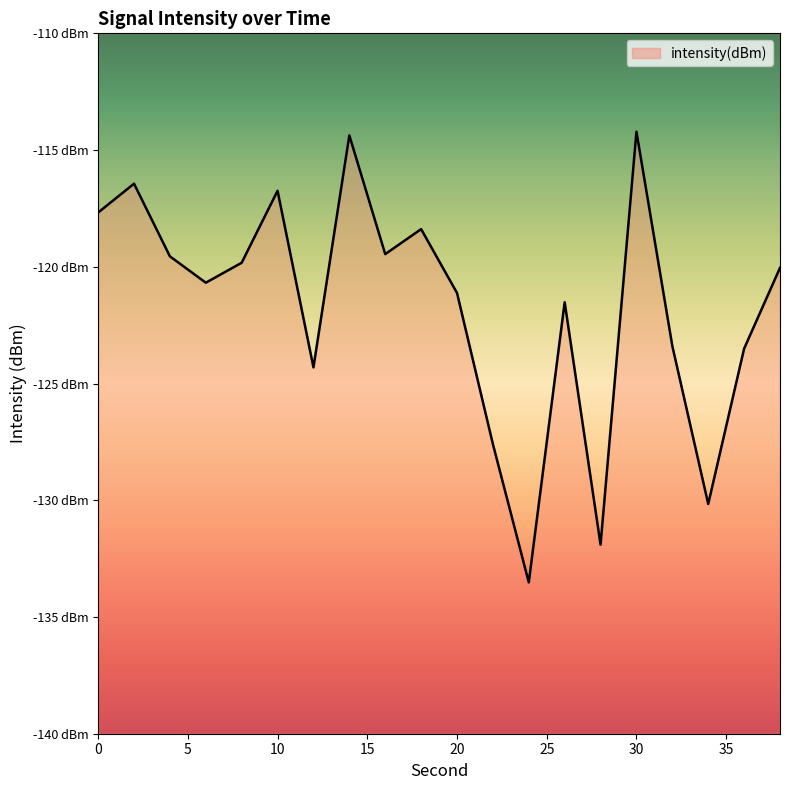

Read the value at 2.

-116.4